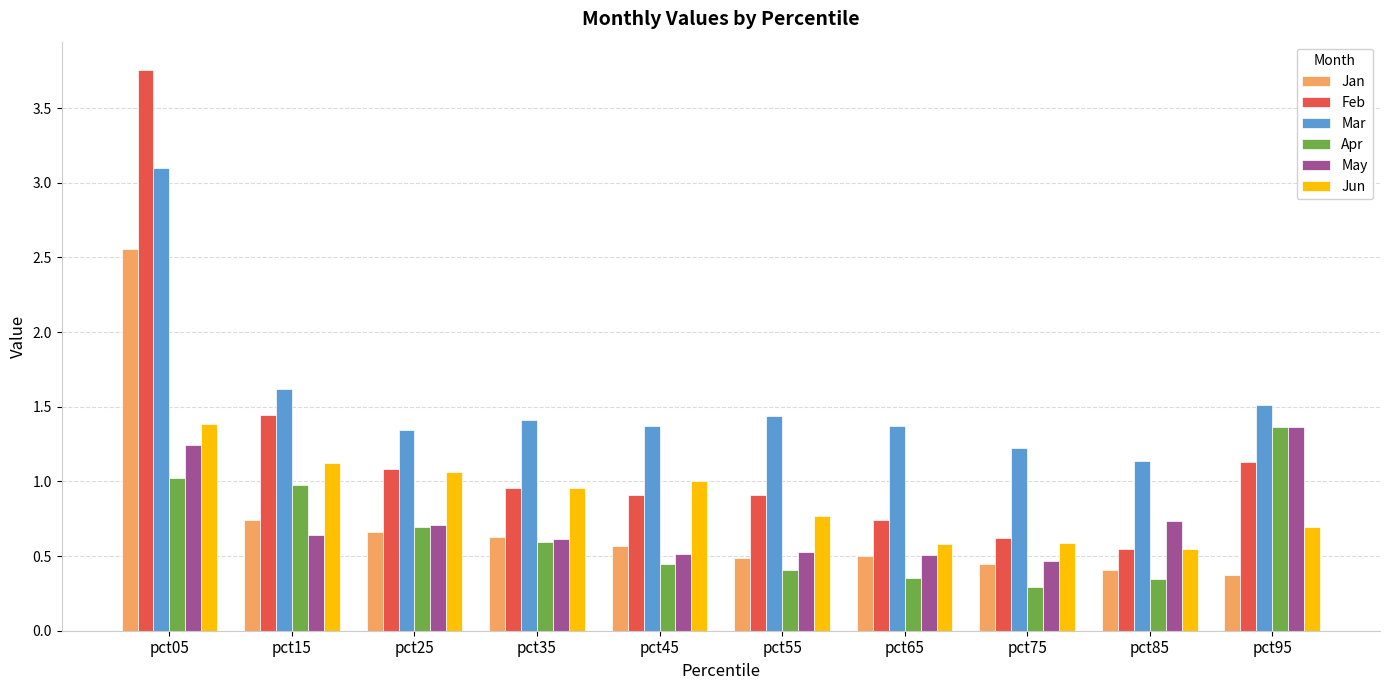

Does the chart contain any negative values?

No